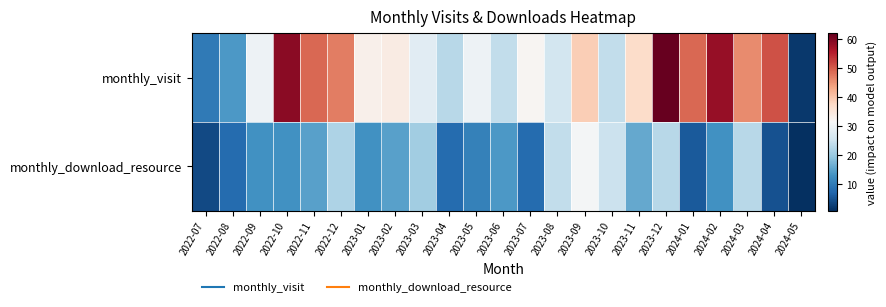

Reading left to right, what are all the values shown in this chart?

monthly_visit: 2022-07=10	2022-08=14	2022-09=30	2022-10=59	2022-11=49	2022-12=47	2023-01=33	2023-02=34	2023-03=28	2023-04=23	2023-05=30	2023-06=24	2023-07=32	2023-08=26	2023-09=39	2023-10=24	2023-11=37	2023-12=62	2024-01=49	2024-02=58	2024-03=46	2024-04=51	2024-05=2
monthly_download_resource: 2022-07=4	2022-08=8	2022-09=13	2022-10=13	2022-11=15	2022-12=22	2023-01=13	2023-02=15	2023-03=21	2023-04=8	2023-05=11	2023-06=14	2023-07=8	2023-08=24	2023-09=31	2023-10=25	2023-11=16	2023-12=23	2024-01=6	2024-02=13	2024-03=23	2024-04=5	2024-05=1